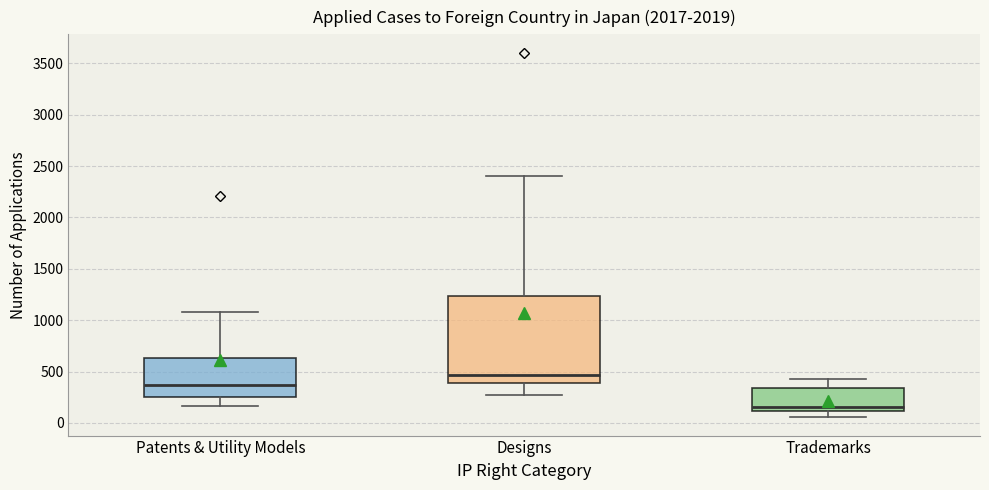

Comparing the boxes themselves (not the whiskers), which one is the tallest?

Designs